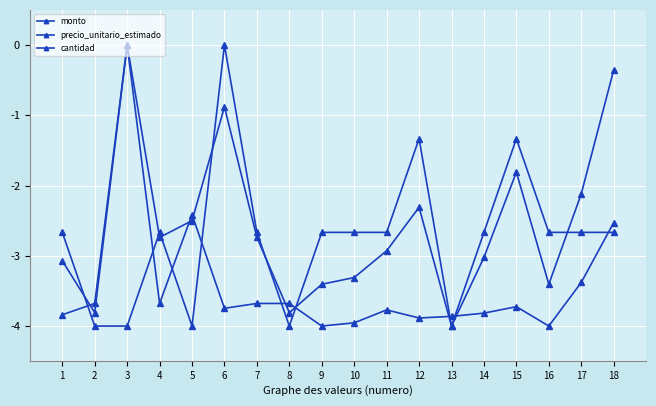

How many negative values does the monto series have?

17